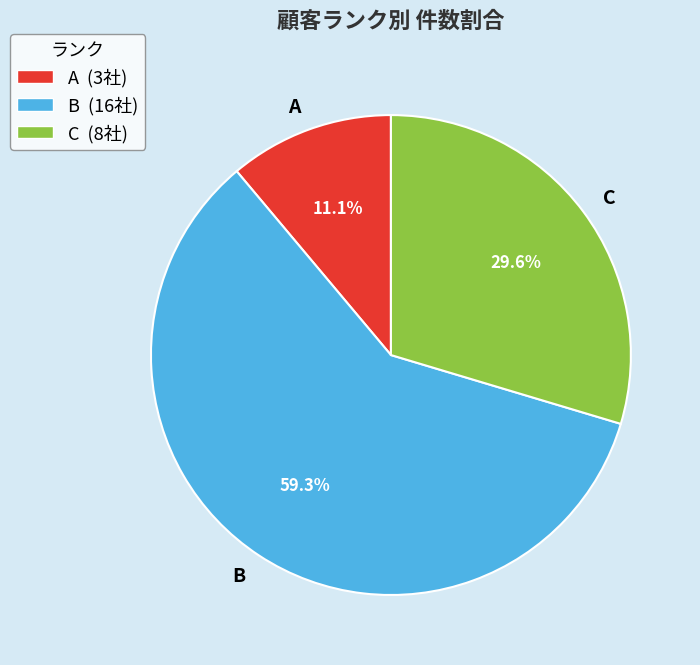

How many slices are in this pie chart?

3